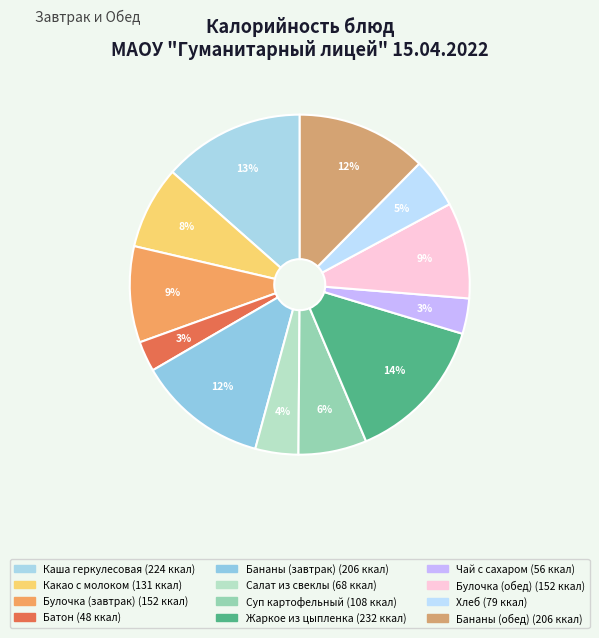

Is it true that Булочка (завтрак) is 9% of the pie?

True